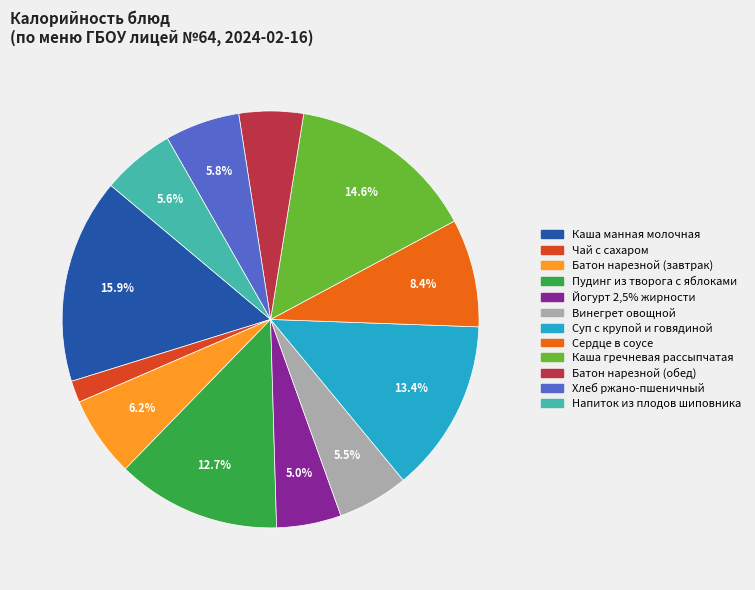

Which category has the smallest portion of the pie?

Чай с сахаром